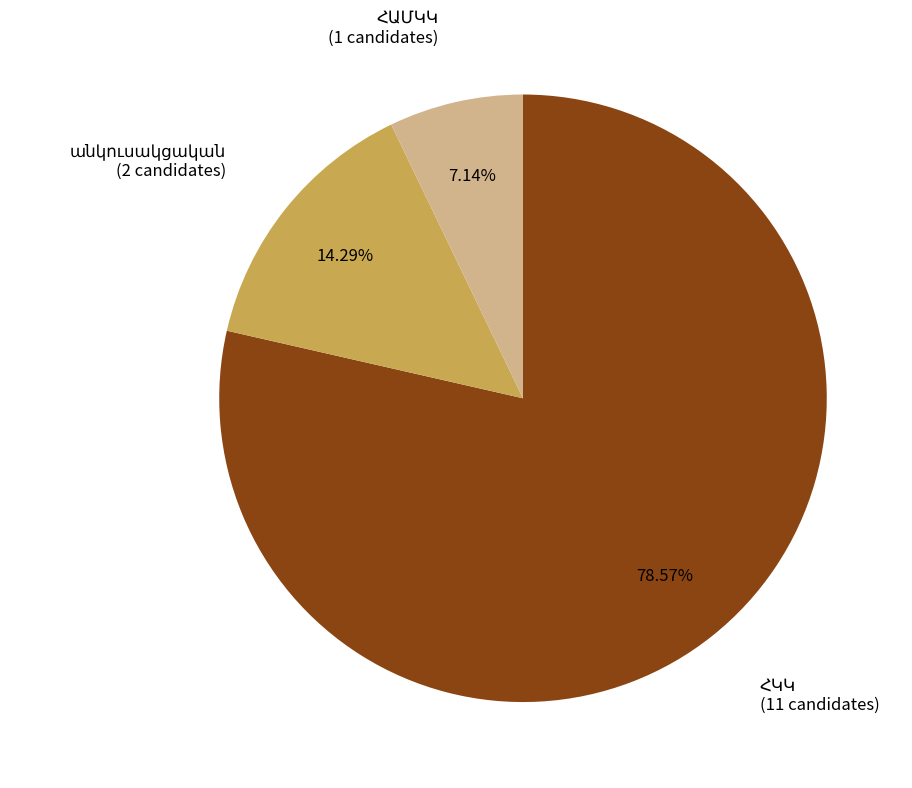

Is there any slice that represents more than half of the pie?

Yes